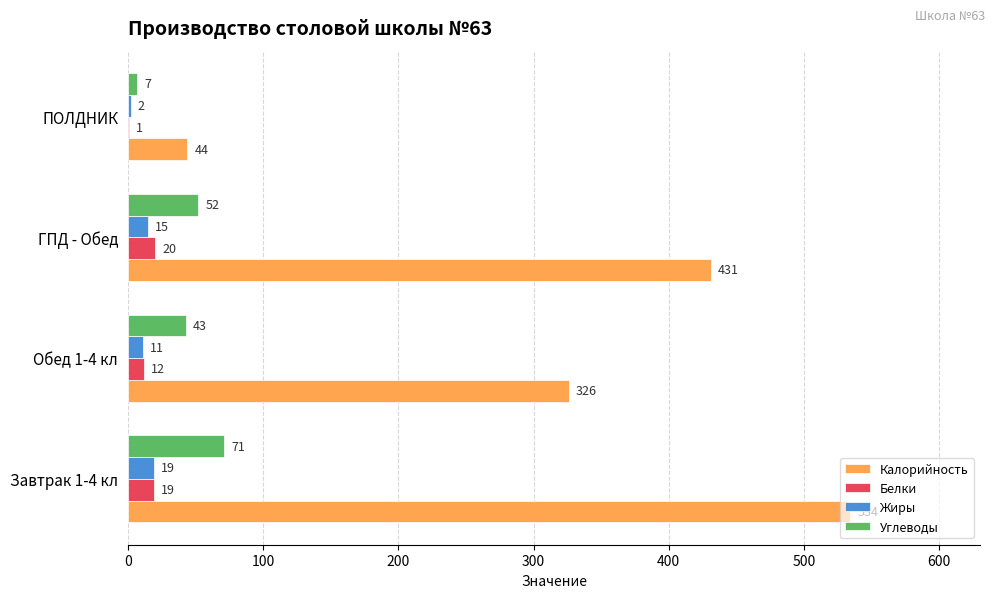

What is the total value across all series at Завтрак 1-4 кл?

643